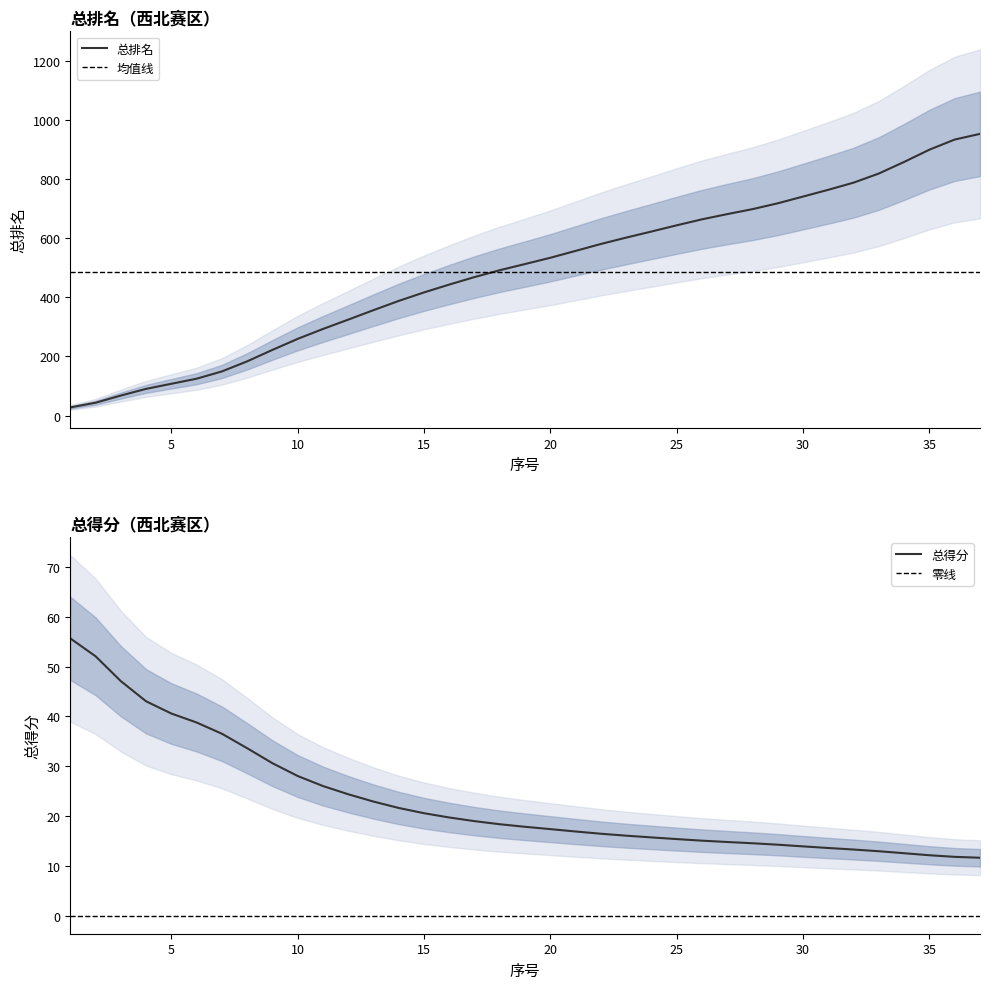

At which label is 总排名 closest to 489?

18